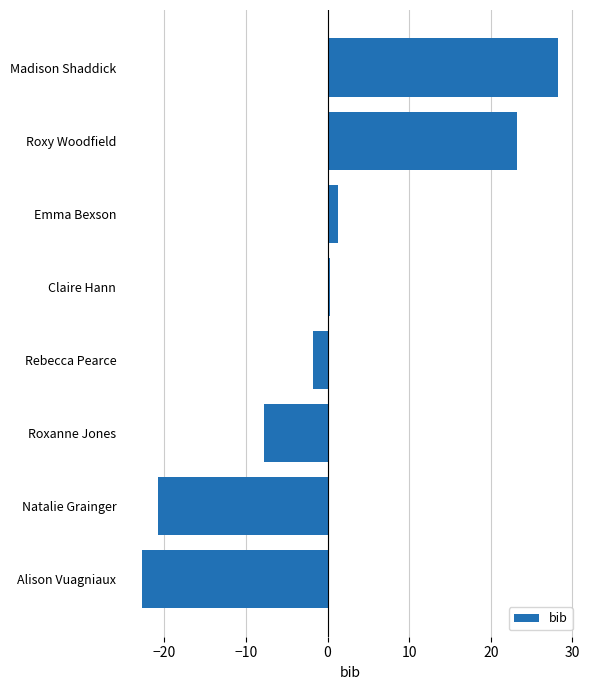

Does the chart contain any negative values?

Yes